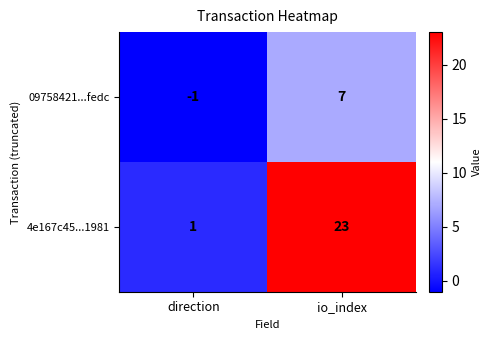

Between direction and io_index, which series saw the biggest shift?

4e167c45...1981